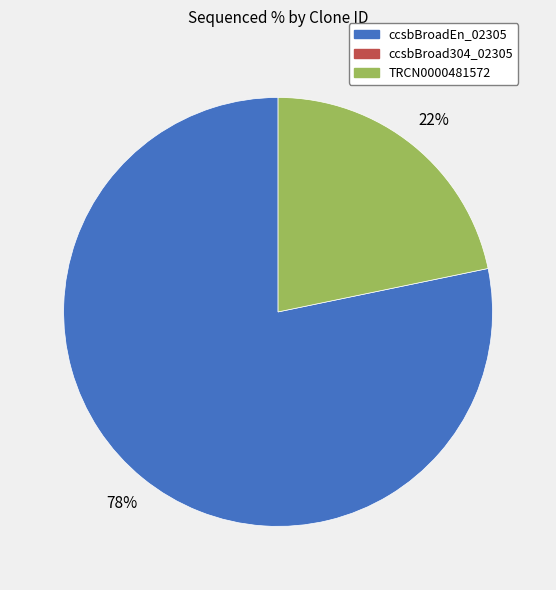

Is there a majority slice in this chart?

Yes